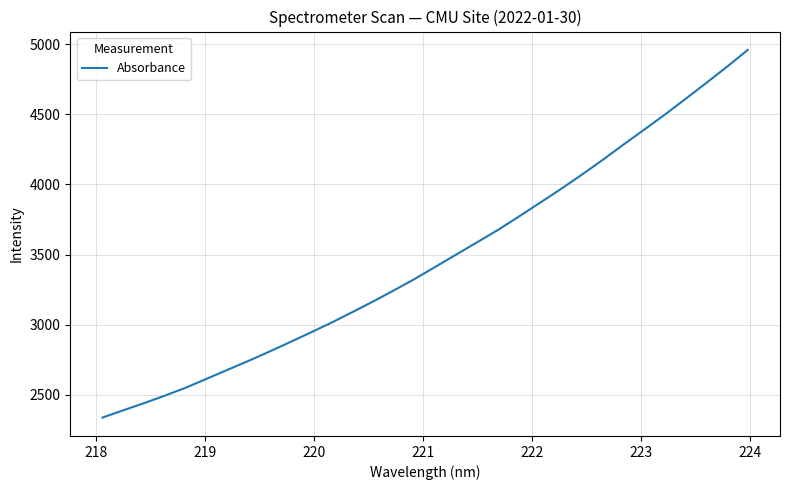

How many categories are shown in the chart?

32